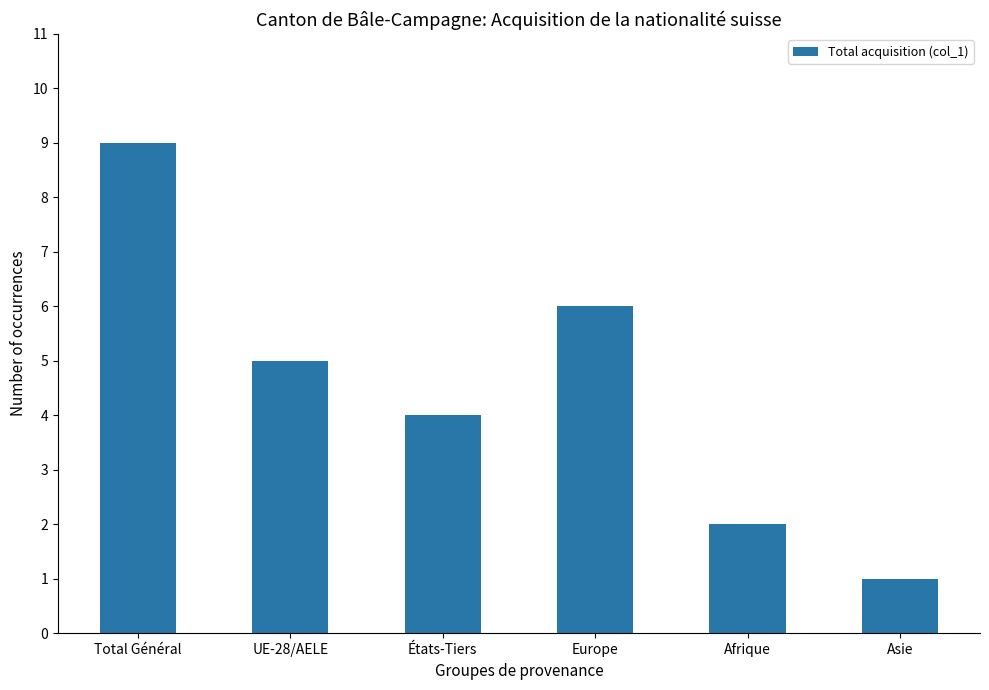

What is the change in value from Total Général to UE-28/AELE?

-4